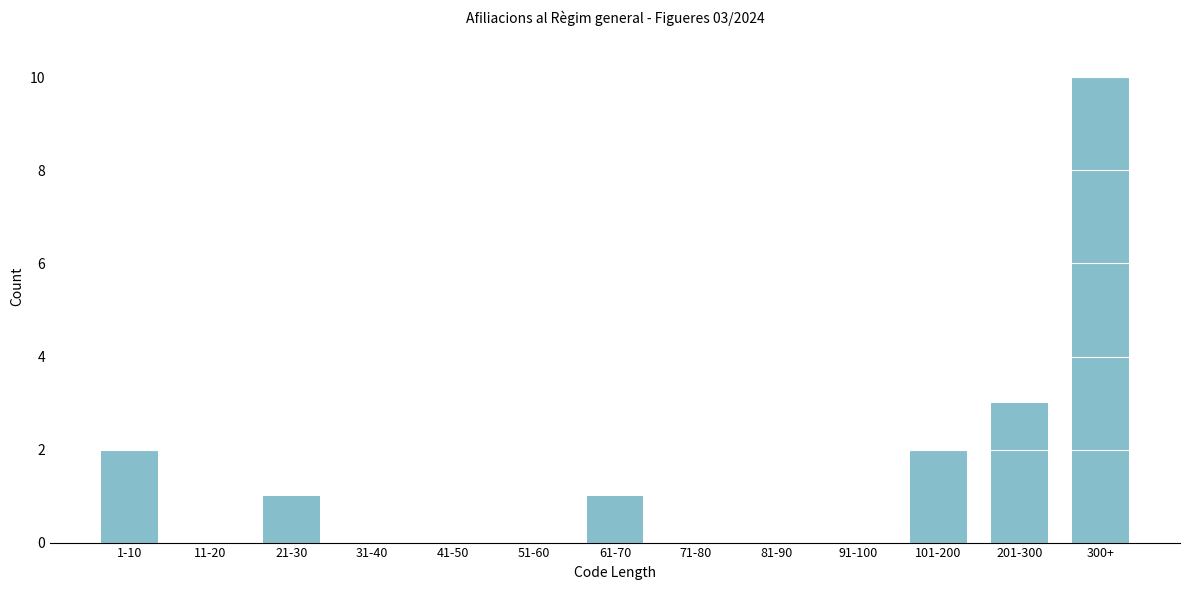

Reading left to right, extract all data points from this chart.

1-10=2	11-20=0	21-30=1	31-40=0	41-50=0	51-60=0	61-70=1	71-80=0	81-90=0	91-100=0	101-200=2	201-300=3	300+=10